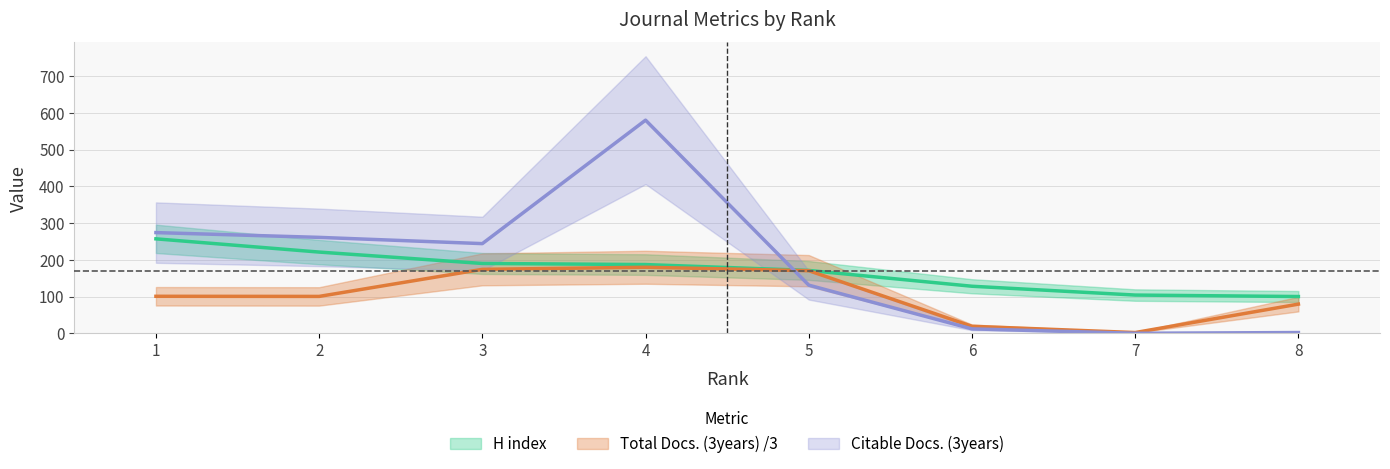

What is the difference between the H index values at 1 and 2?

36.0